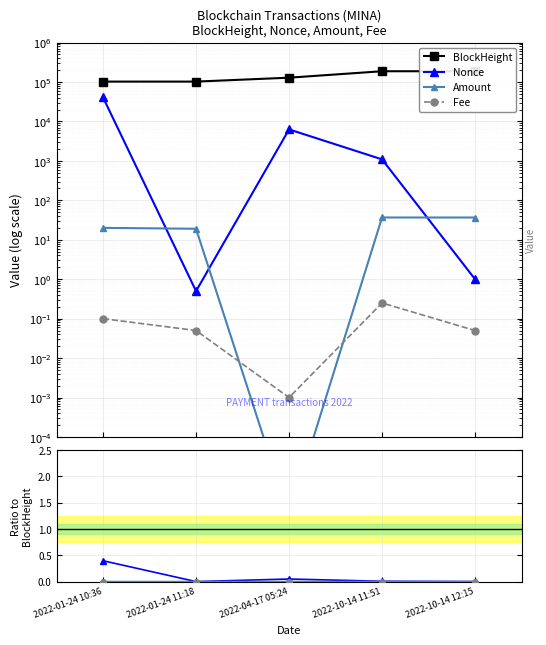

What is the sum of all Amount values?

112.5